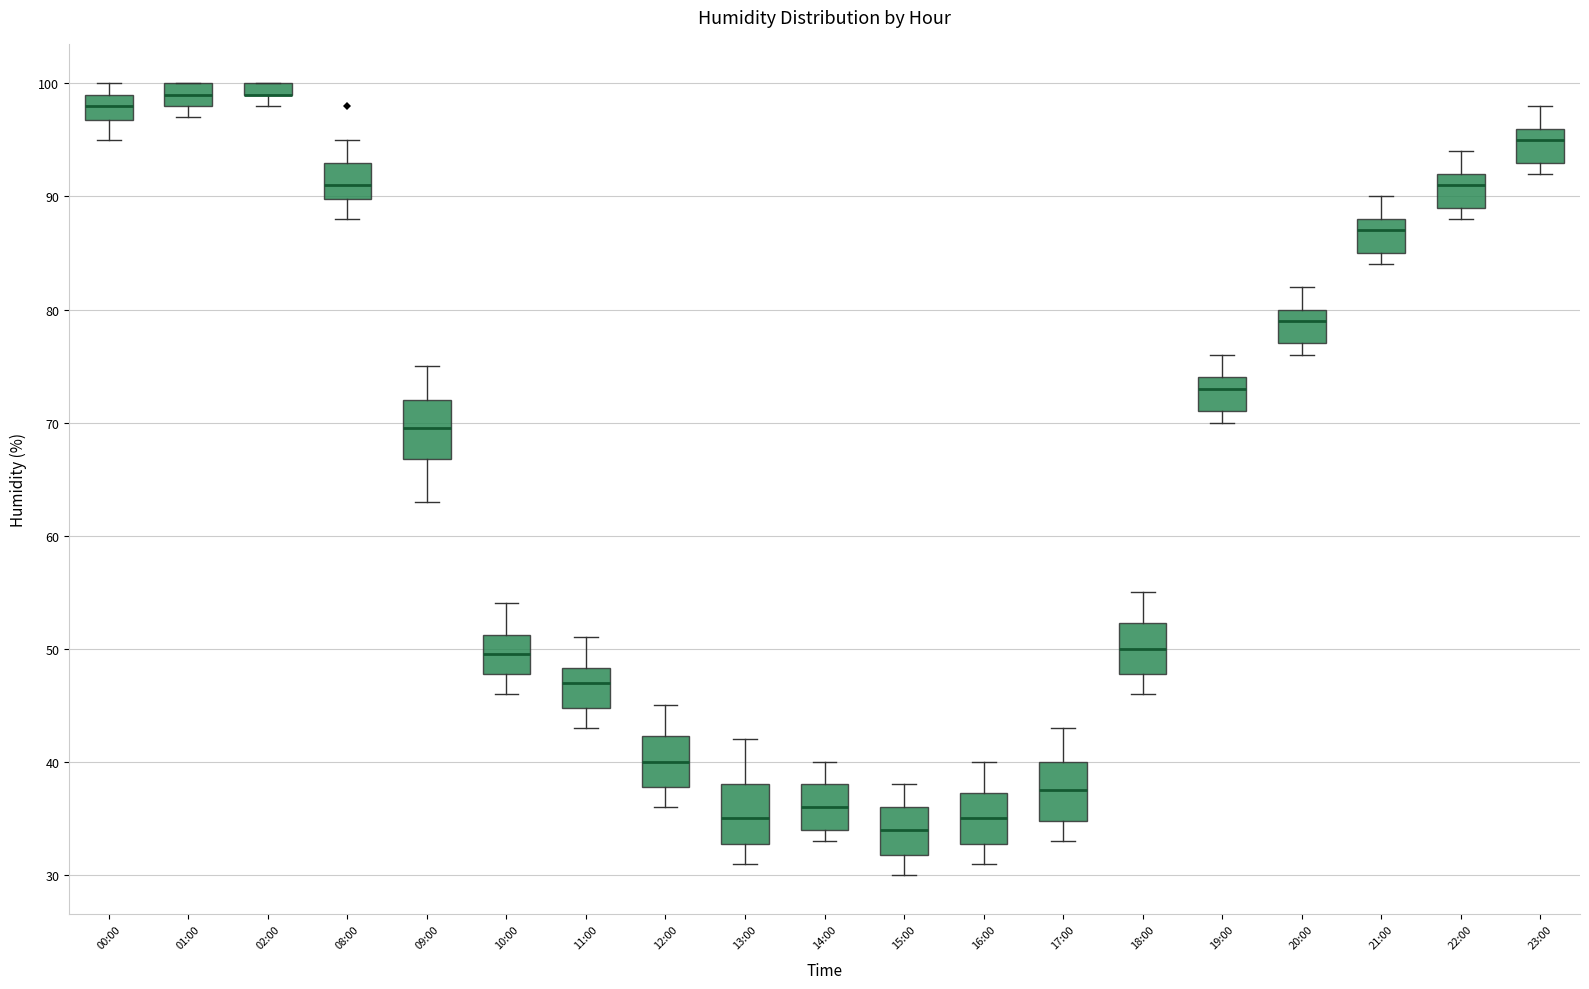

Where does the upper whisker of the box for 14:00 end on the y-axis? The values are not printed on the chart, so give them approximately, as read against the axis.

40